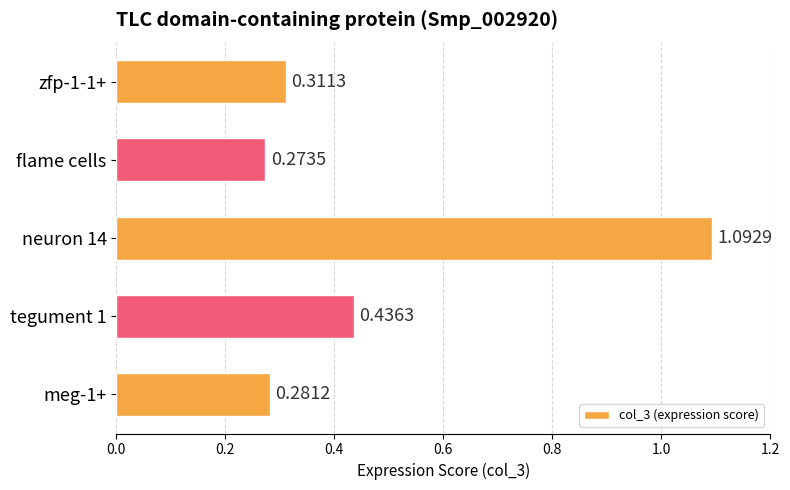

Rank the categories by value from highest to lowest.

neuron 14, tegument 1, zfp-1-1+, meg-1+, flame cells